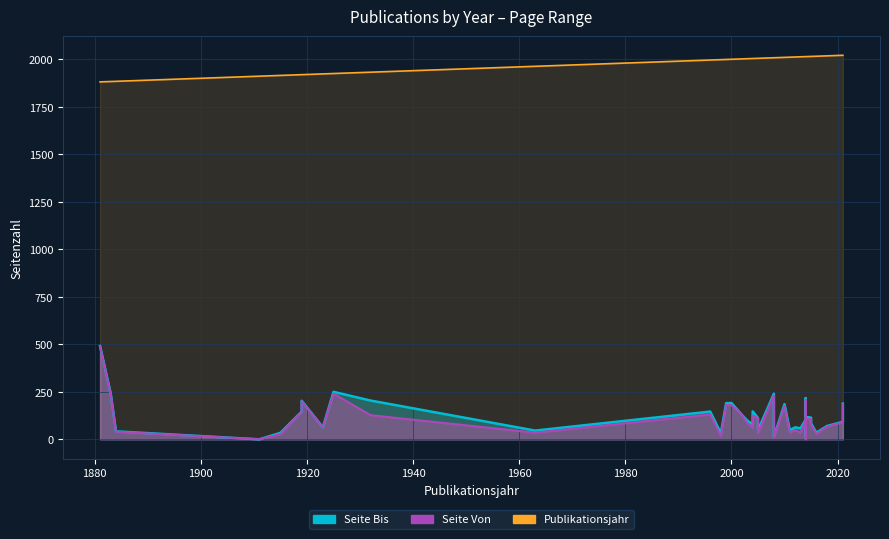

What is the sum of the Publikationsjahr values at 1884 and 2021?

3905